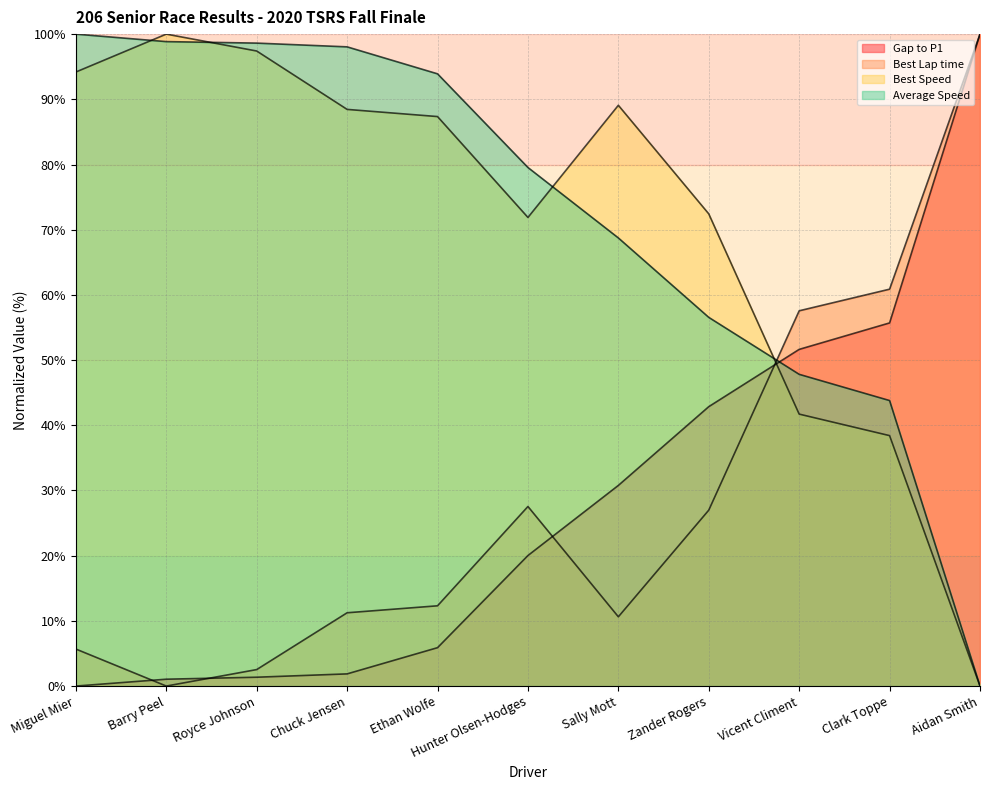

What is the average value of the Gap to P1 series?

28.3